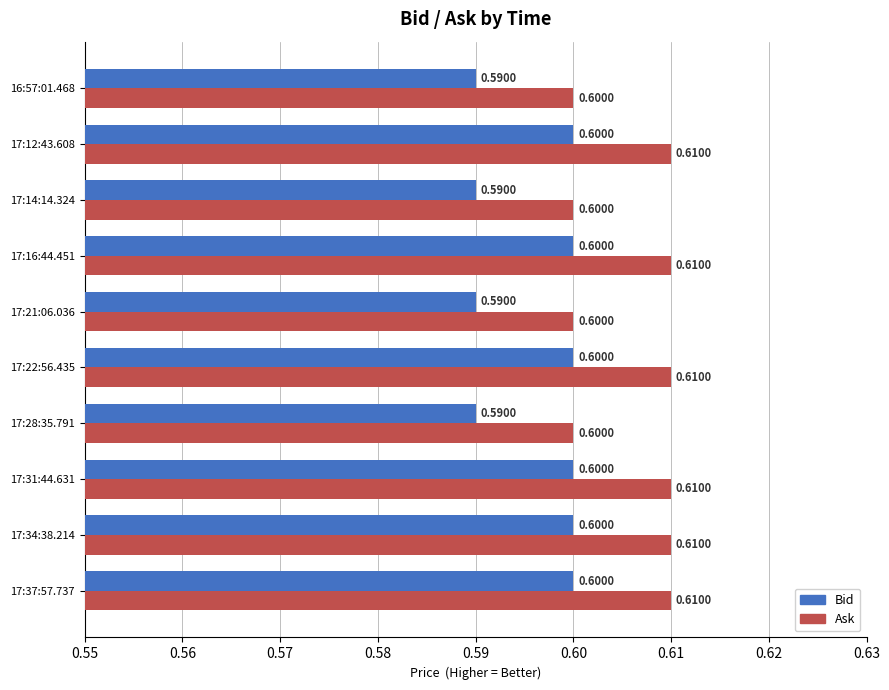

At 17:22:56.435, list the series in order from smallest to largest.

Bid, Ask